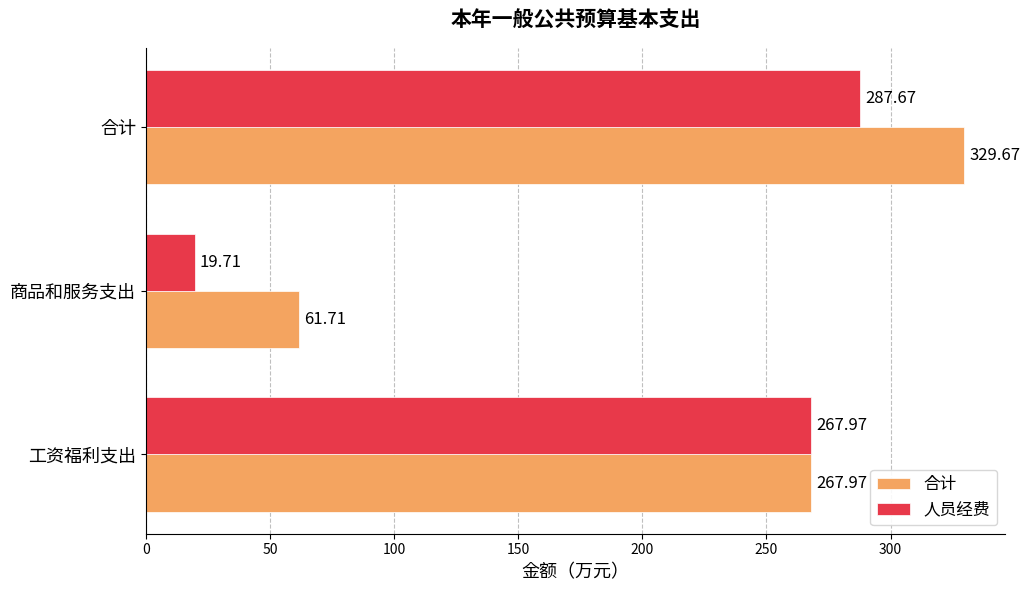

Which category has the highest value in the 人员经费 series?

合计